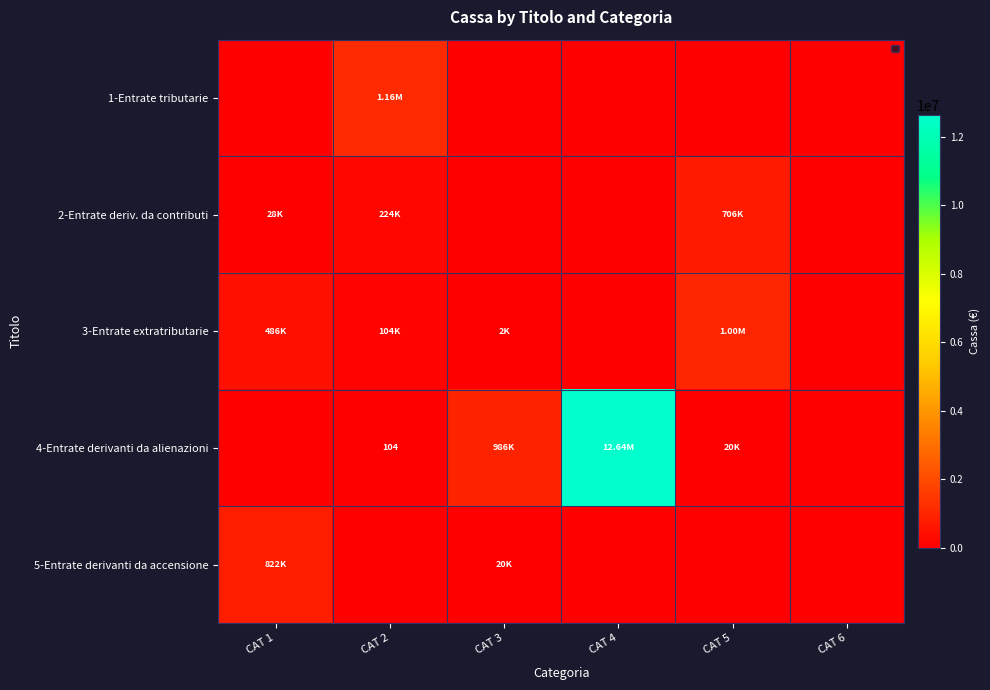

Between CAT 5 and CAT 1, which is larger?

CAT 5